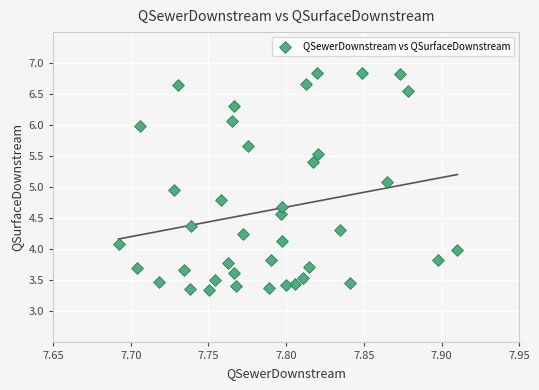

What is the range of Y values (max minus min)?

3.5